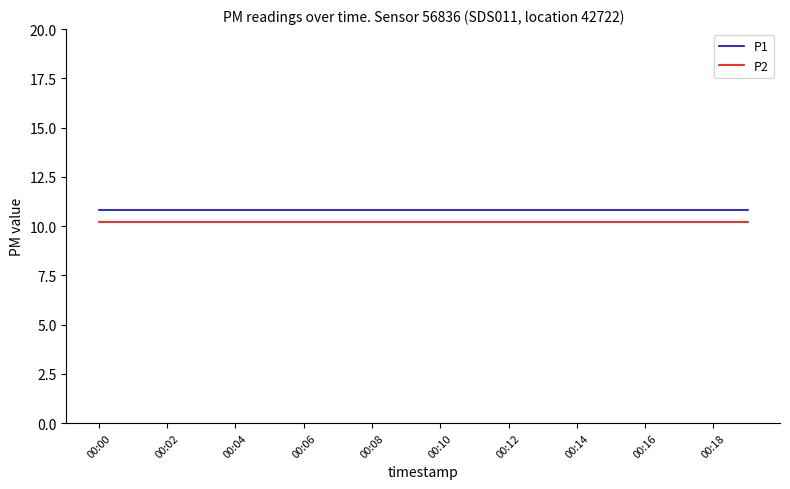

What is the maximum value shown in the chart?

10.8